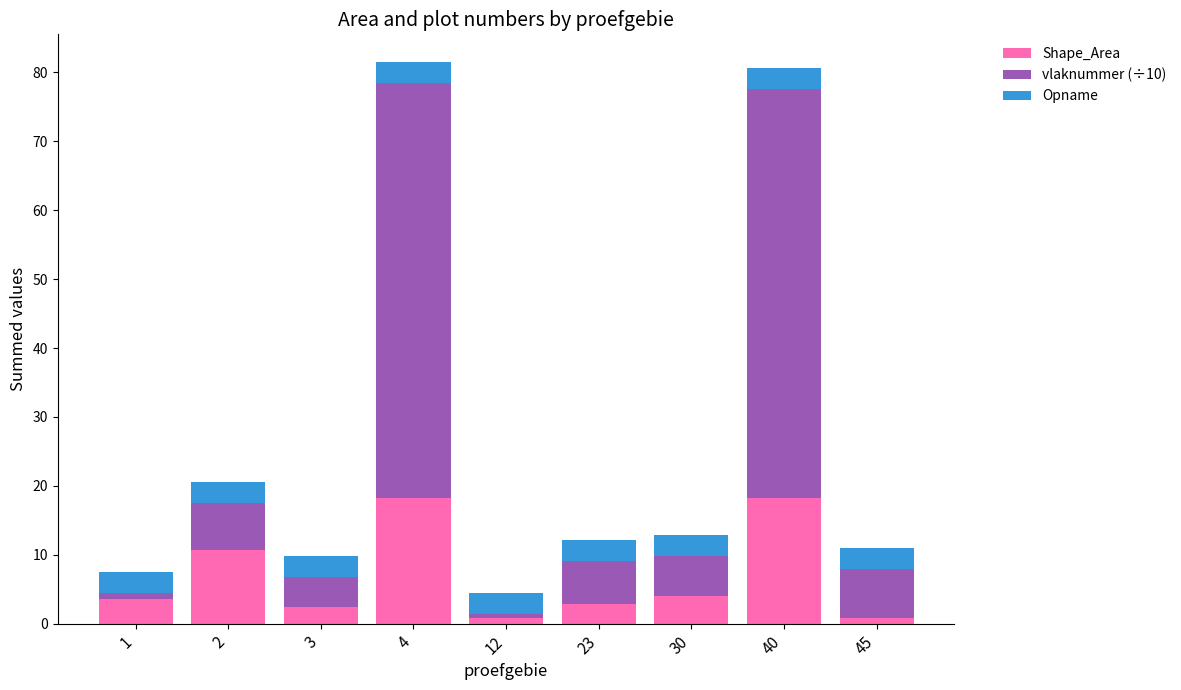

What is the difference between the maximum and minimum values in the Shape_Area series?

17.5